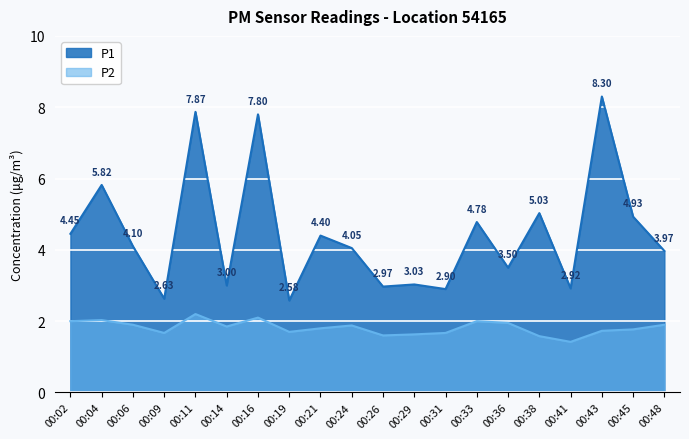

List the labels in order of P2 value, smallest first.

00:41, 00:38, 00:26, 00:29, 00:09, 00:31, 00:19, 00:43, 00:45, 00:21, 00:14, 00:24, 00:06, 00:48, 00:36, 00:02, 00:33, 00:04, 00:16, 00:11